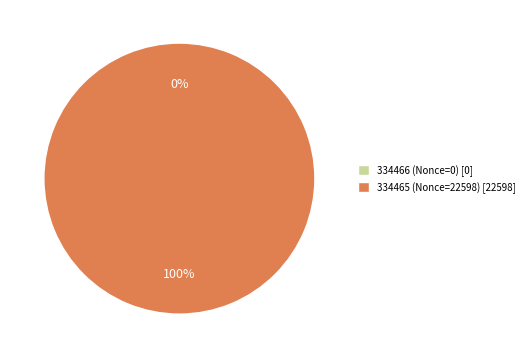

The 334466 (Nonce=0) slice represents 0% of the pie. True or false?

True